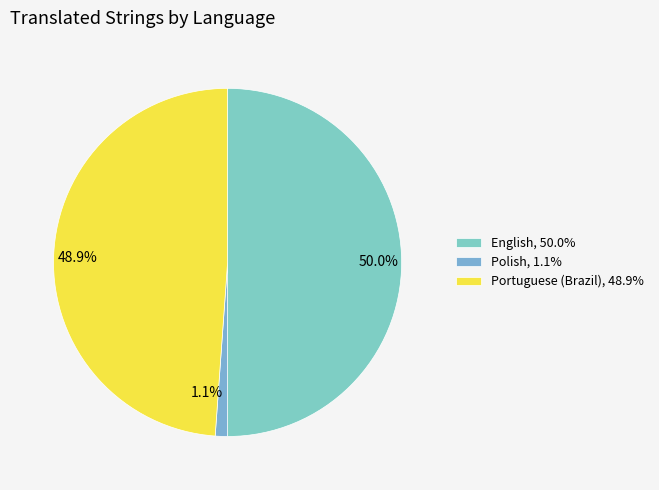

To the nearest percent, what percentage of the pie is Polish?

1%